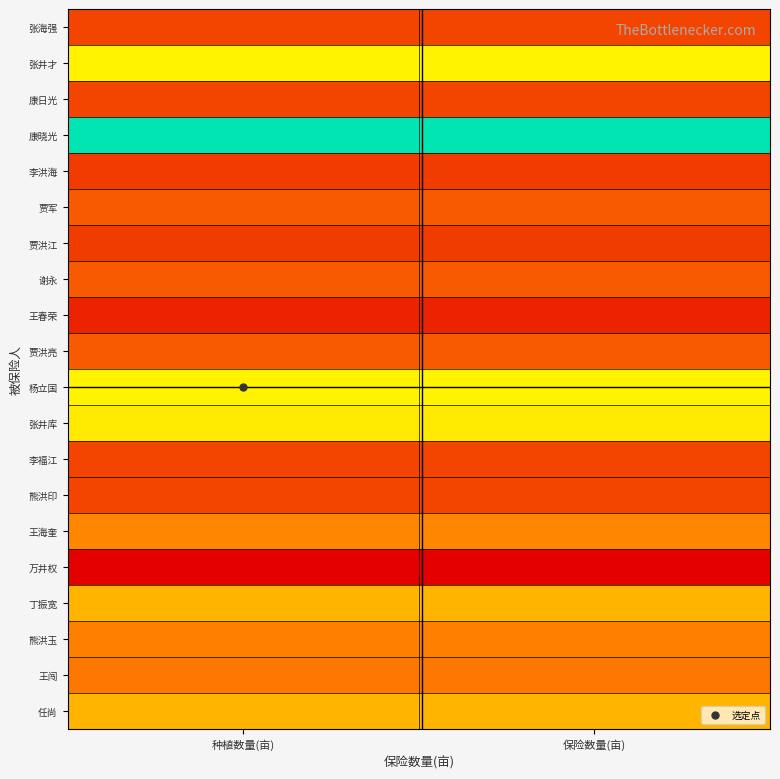

What is the total value across all series at 保险数量(亩)?

514.8